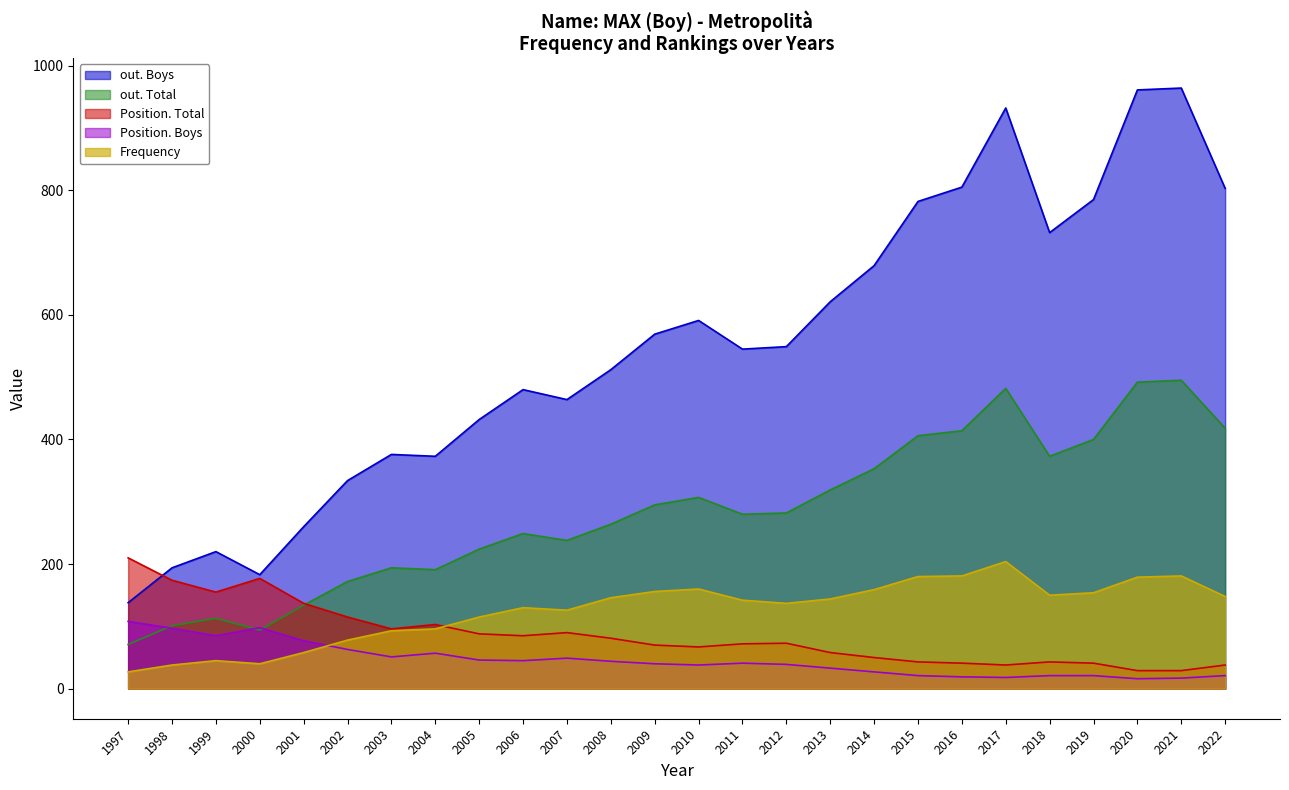

What is the value of the out. Boys point at the 21st from the left?

932